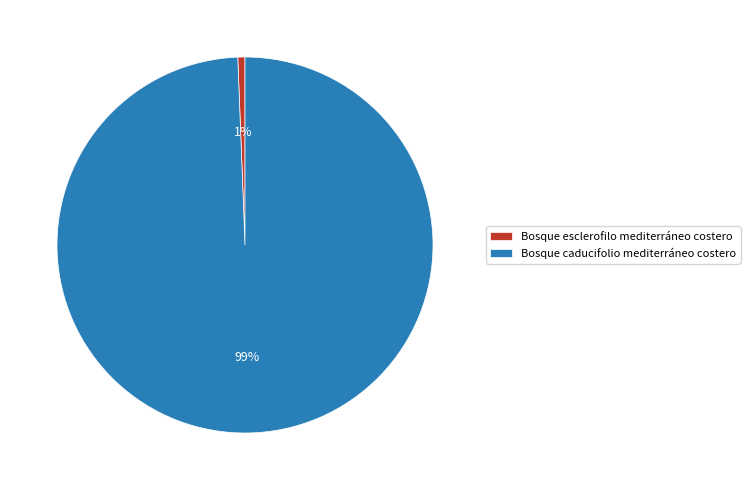

Which category has the biggest portion of the pie?

Bosque caducifolio mediterráneo costero